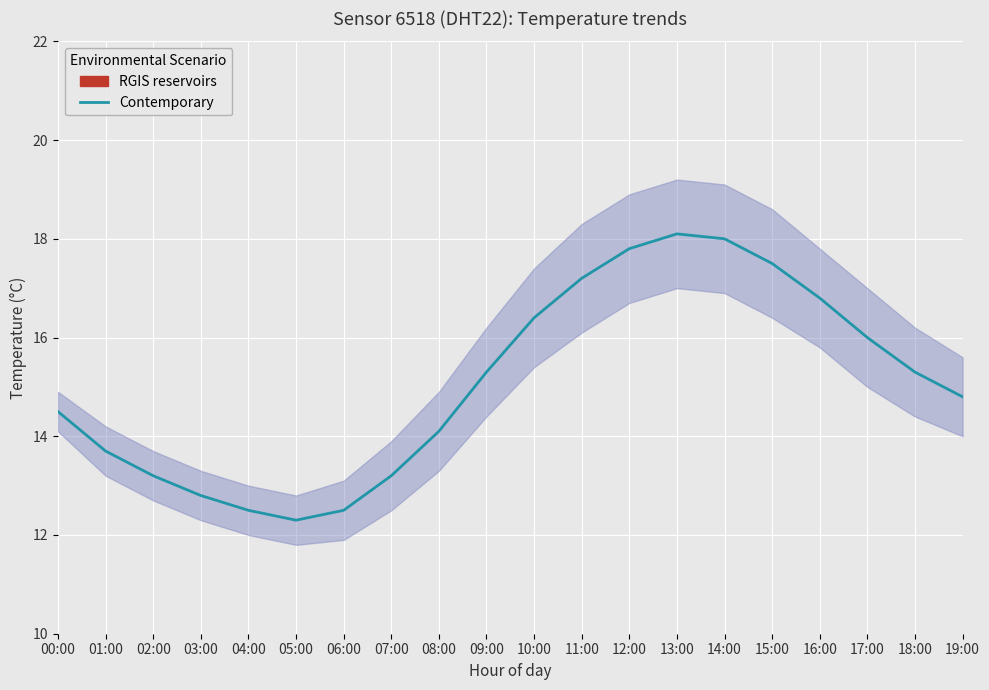

Approximately how many times larger is the value at 19:00 compared to 11:00?

0.9